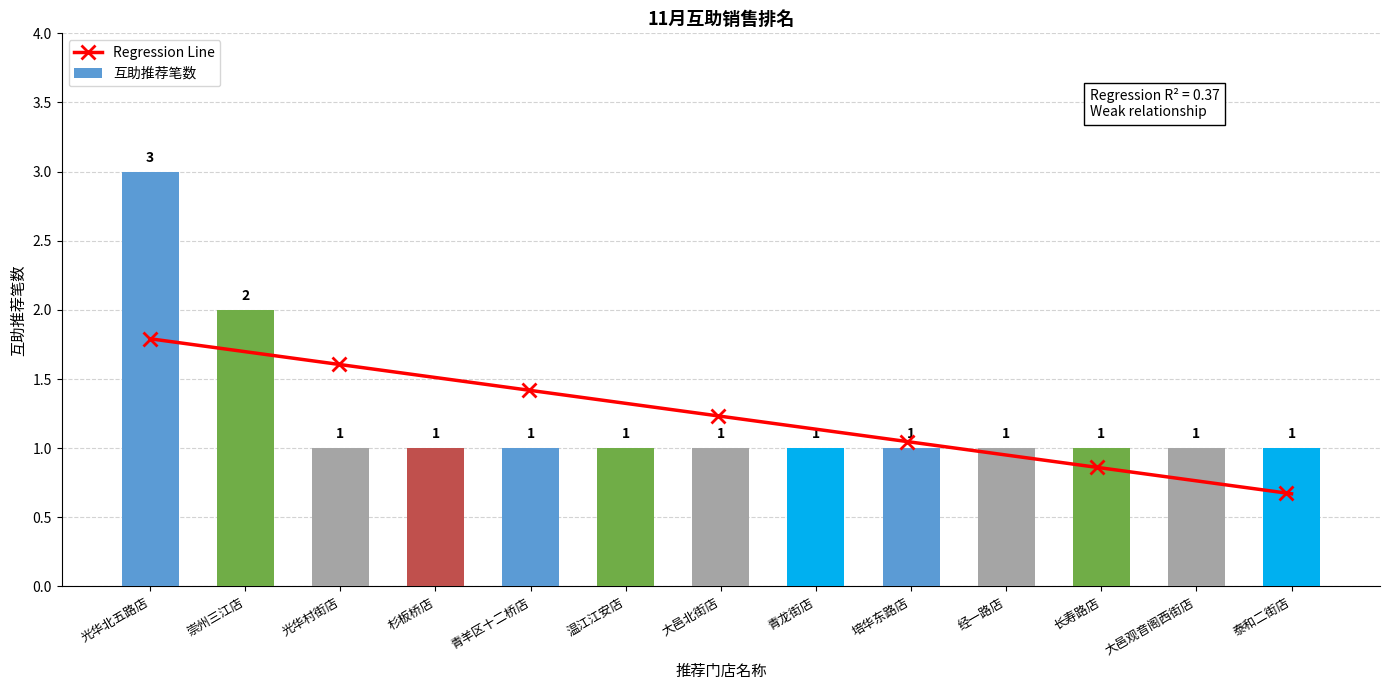

Read the value at 经一路店.

1